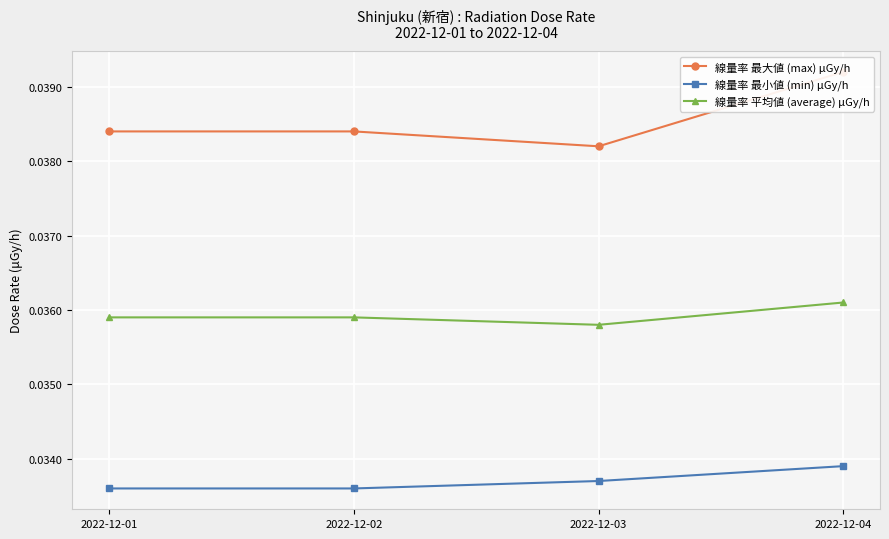

At 2022-12-02, list the series in order from smallest to largest.

線量率 最小値 (min) μGy/h, 線量率 平均値 (average) μGy/h, 線量率 最大値 (max) μGy/h